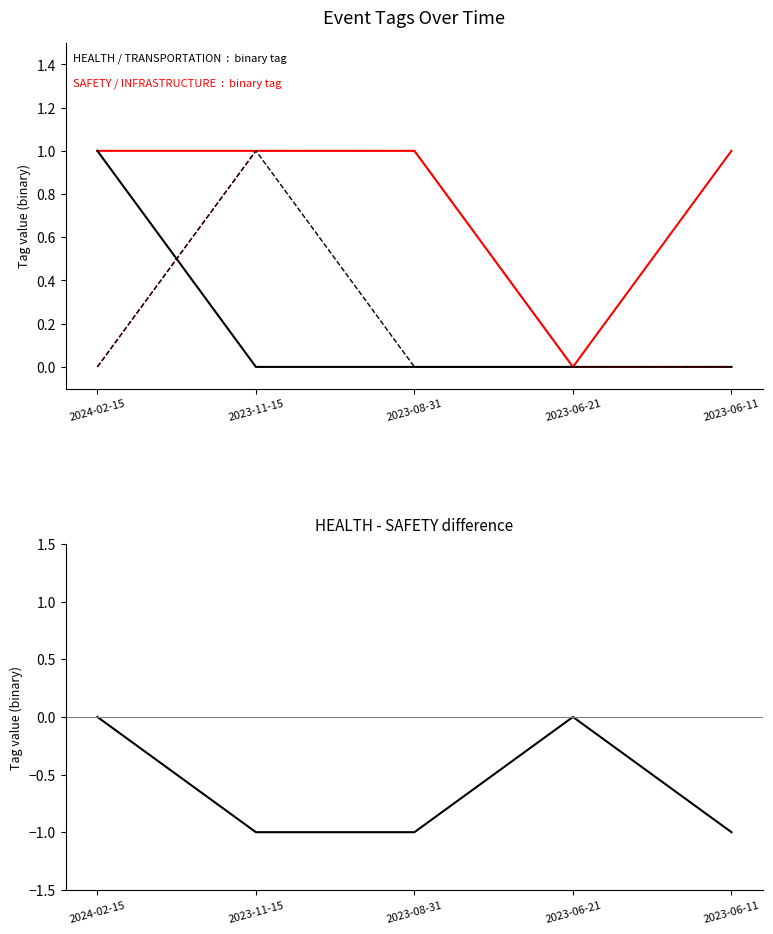

Which series has the largest total across all categories?

SAFETY